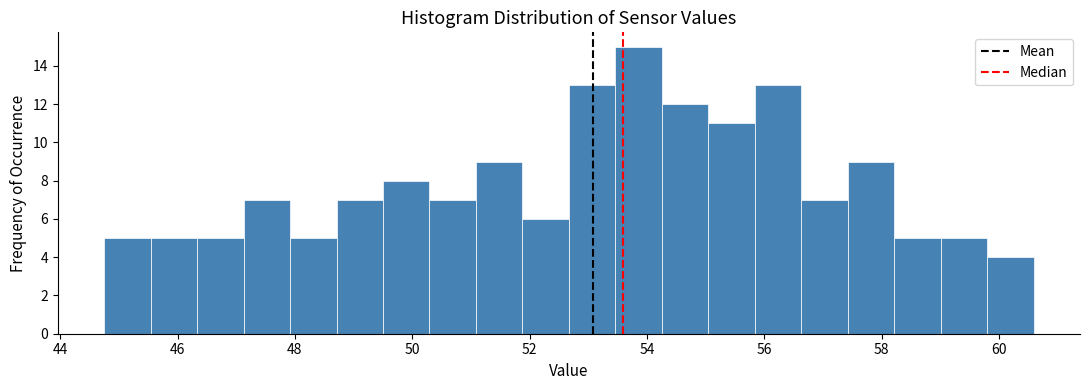

Around what value on the x-axis is the tallest bar? Give the approximate position of its centre, as read against the axis.

53.8